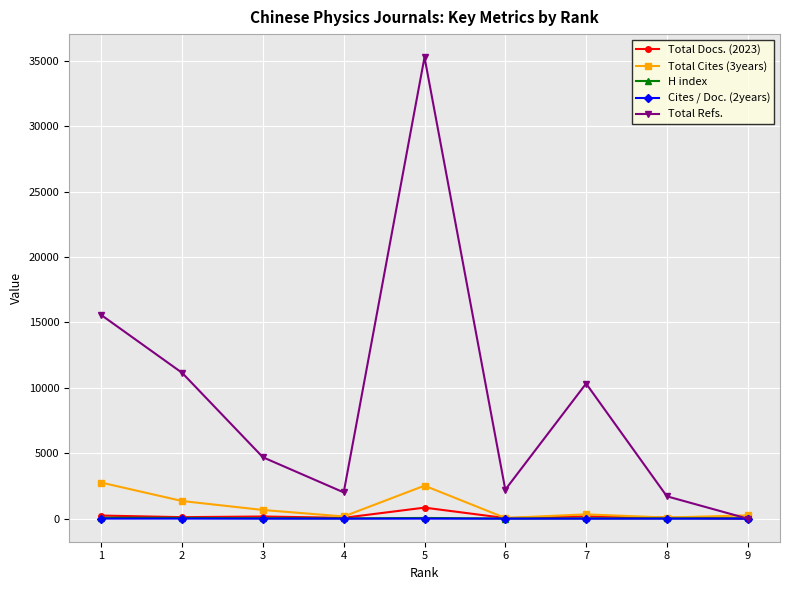

Which series has the largest total across all categories?

Total Refs.